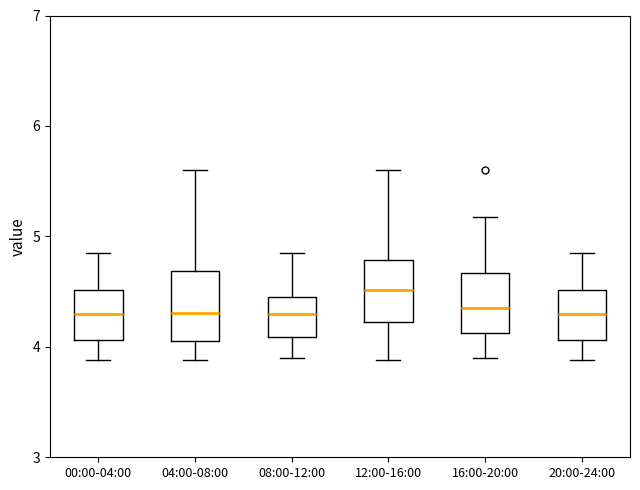

Which box's median line is the highest?

12:00-16:00